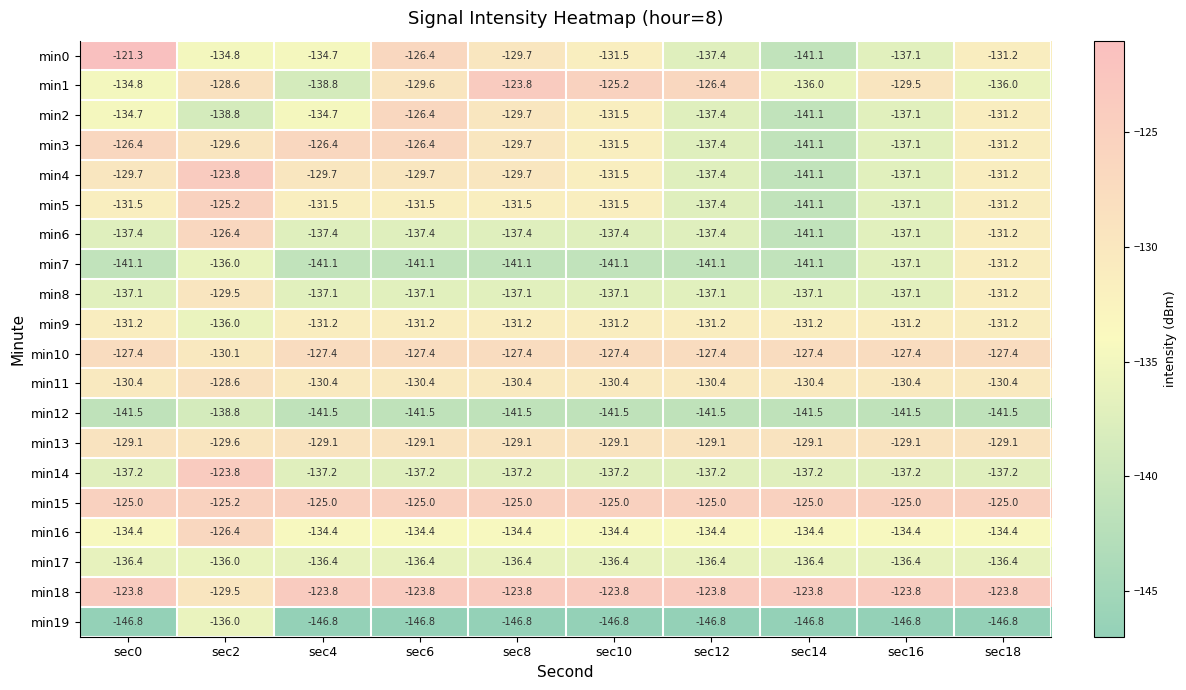

What is the difference between the maximum and minimum values in the min9 series?

4.8